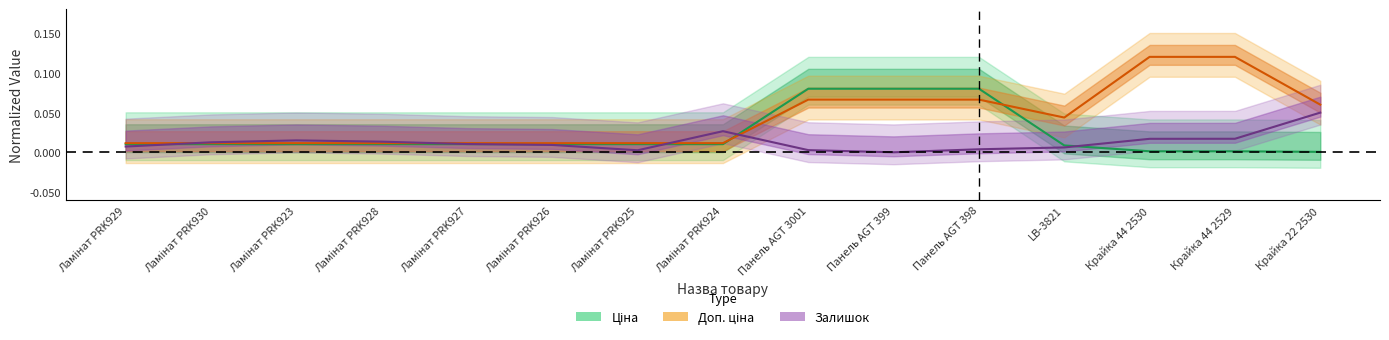

Which has a higher value, Ламінат PRK930 or Ламінат PRK926?

Ламінат PRK930